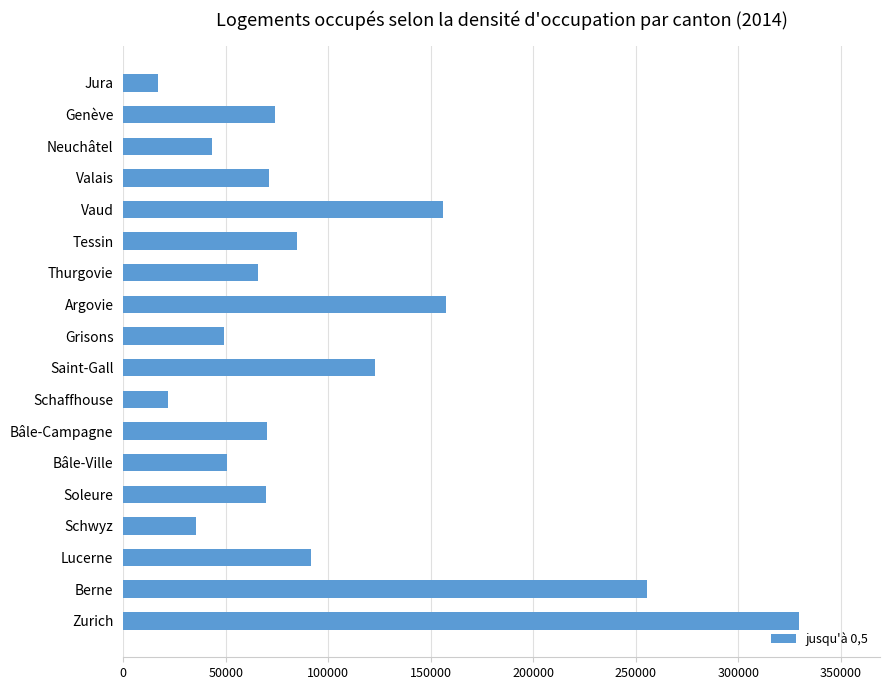

What is the sum of all values?

1764513